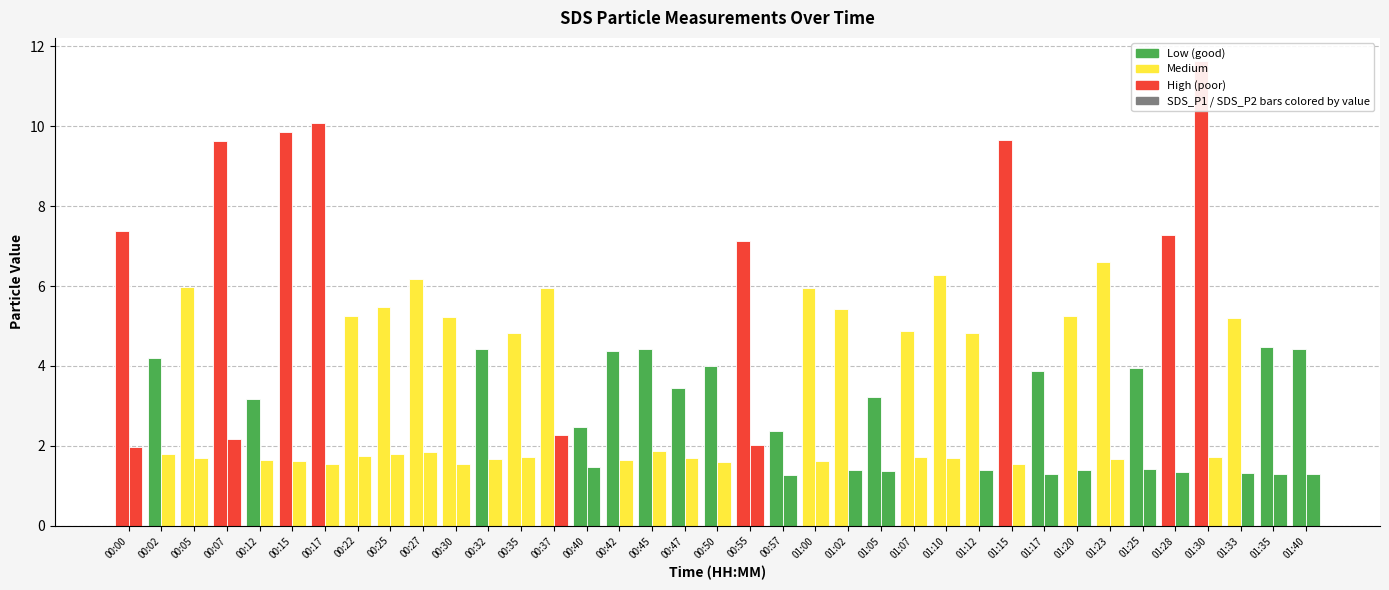

True or false: SDS_P2 has a value of 2.7 at 00:05.

False